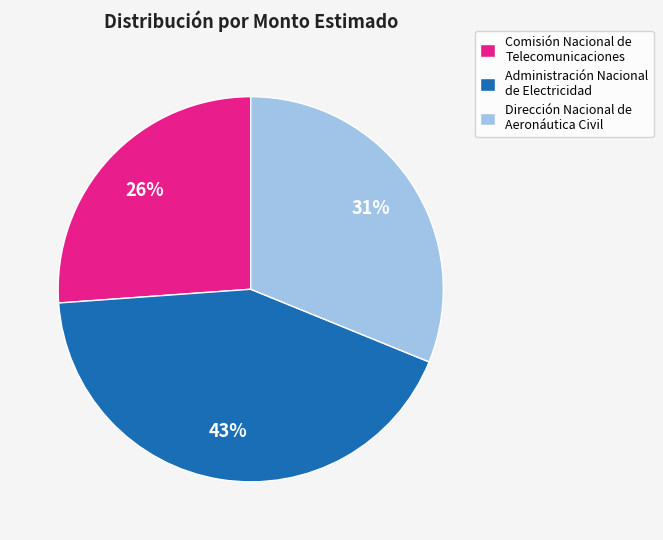

To the nearest percent, what is the combined percentage of Dirección Nacional de Aeronáutica Civil and Comisión Nacional de Telecomunicaciones?

57%